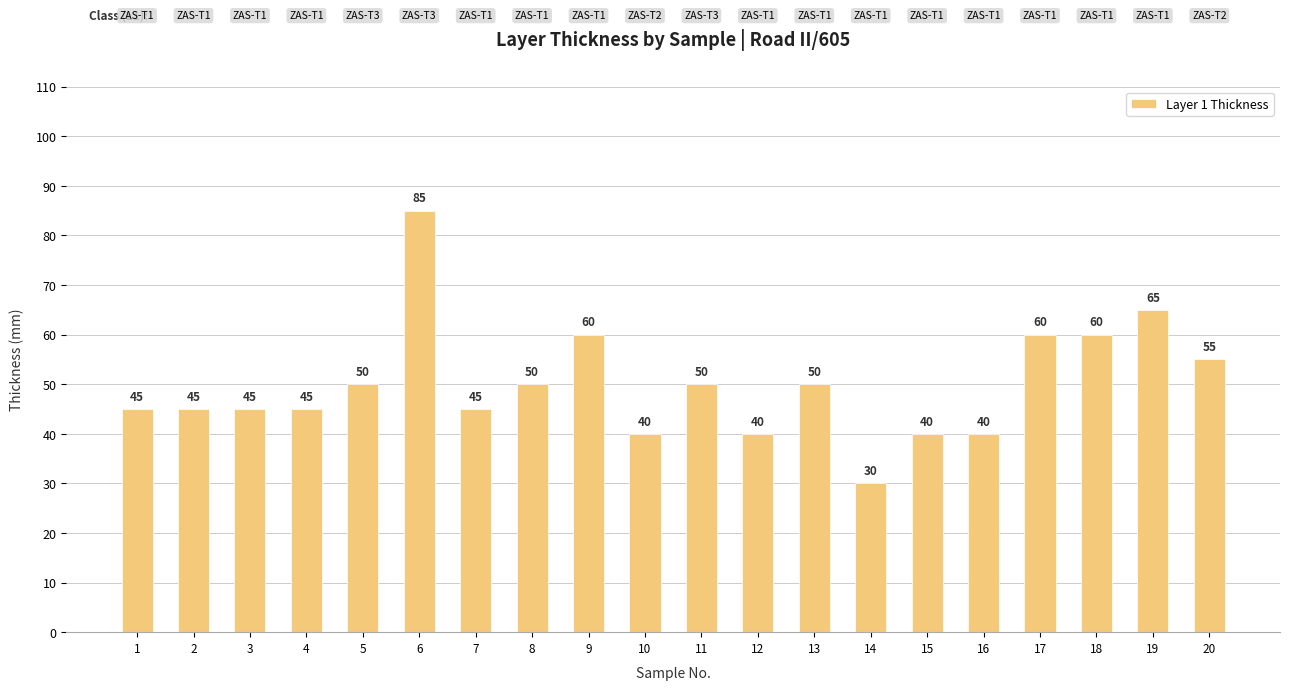

Is it true that the value at 17 is 60?

True